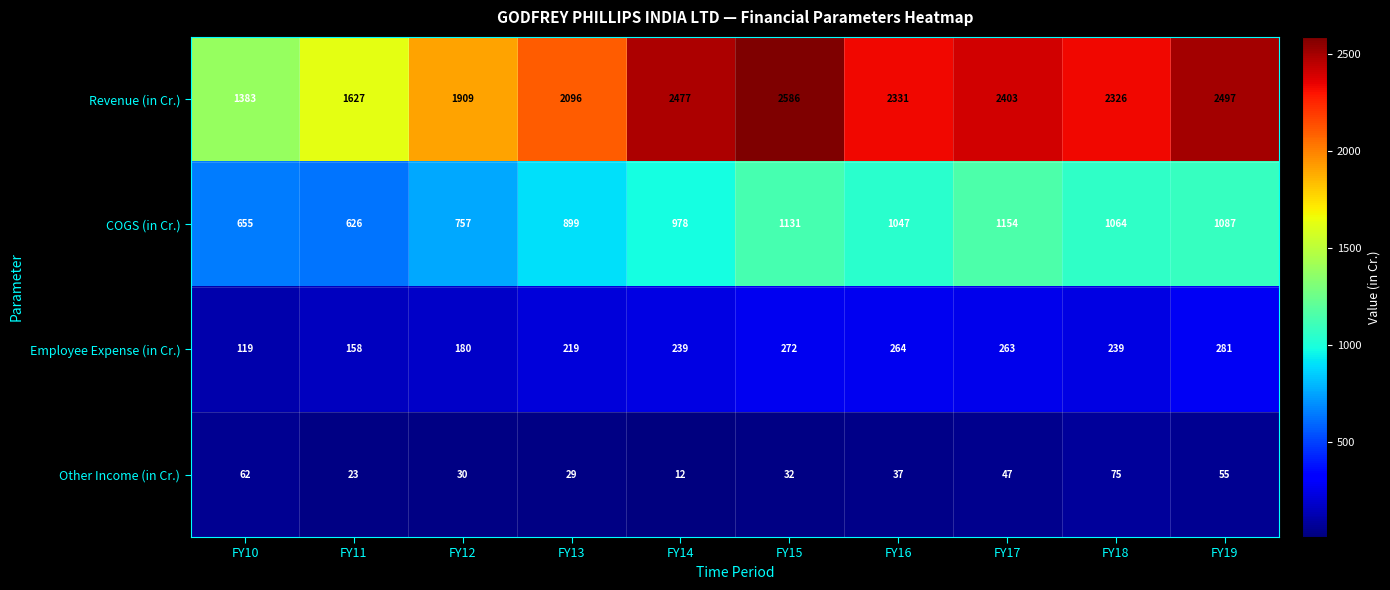

Which series has the largest total across all categories?

Revenue (in Cr.)